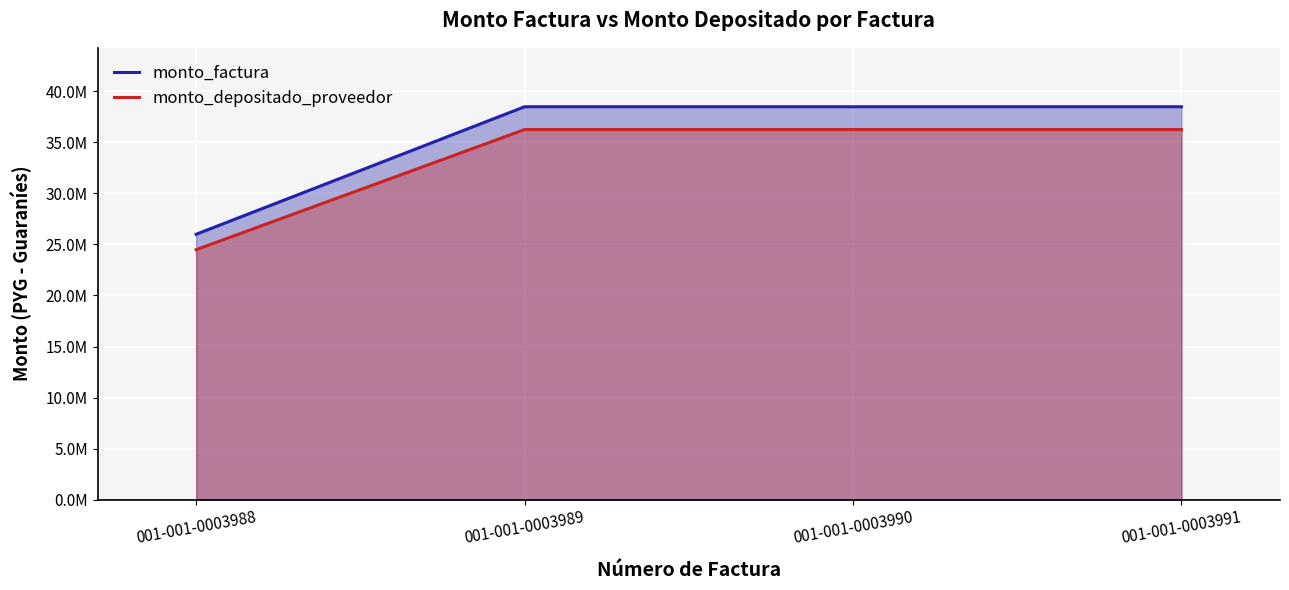

Which series has the largest total across all categories?

monto_factura